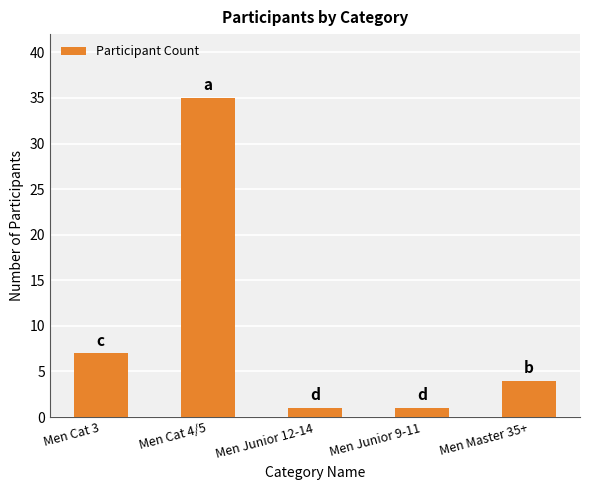

What is the sum of all values?

48